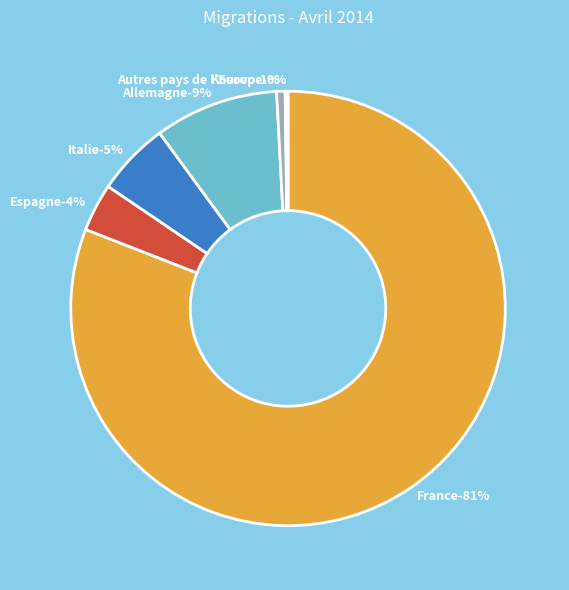

How many segments does this pie chart have?

6